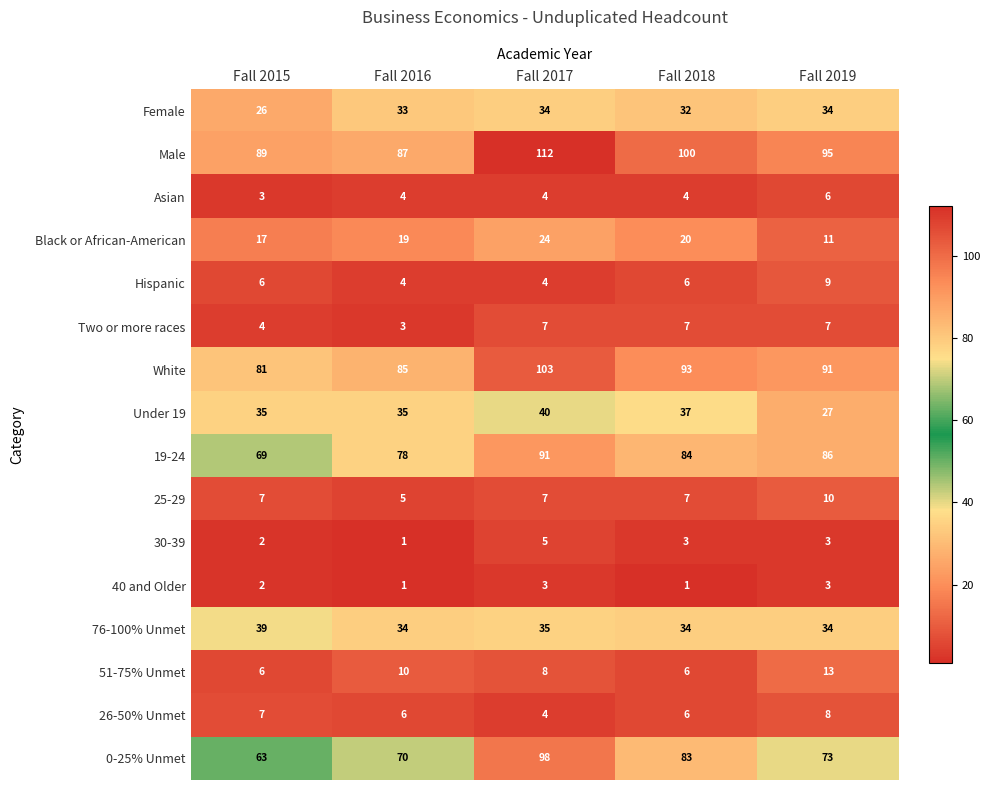

The value of 19-24 at Fall 2016 is 49. True or false?

False